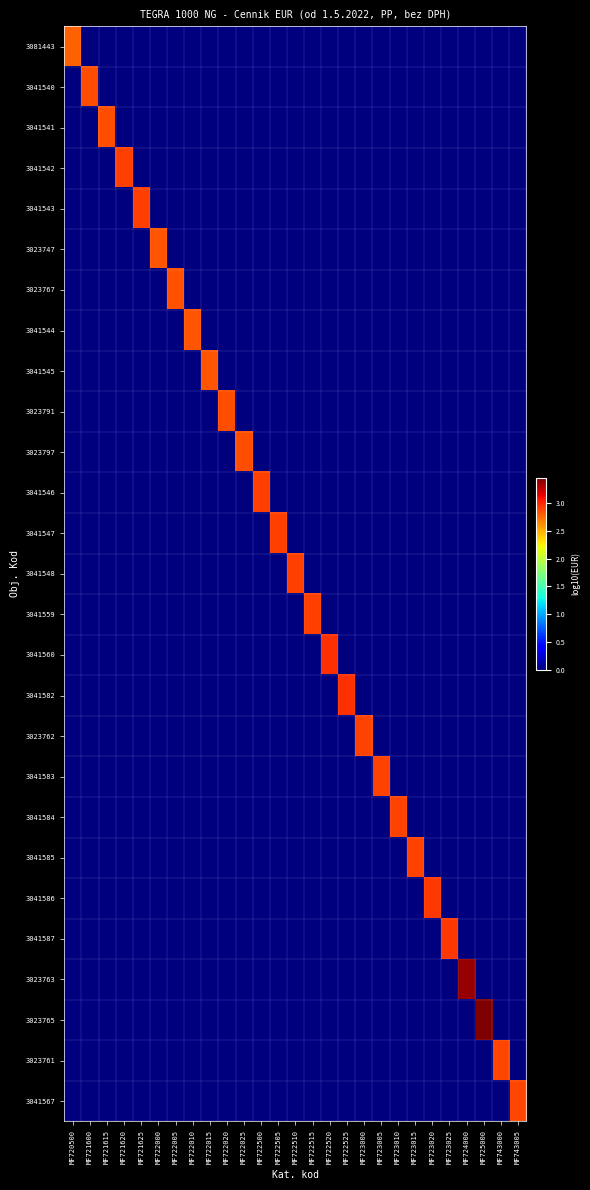

What is the total value across all series at MF720500?

2.8